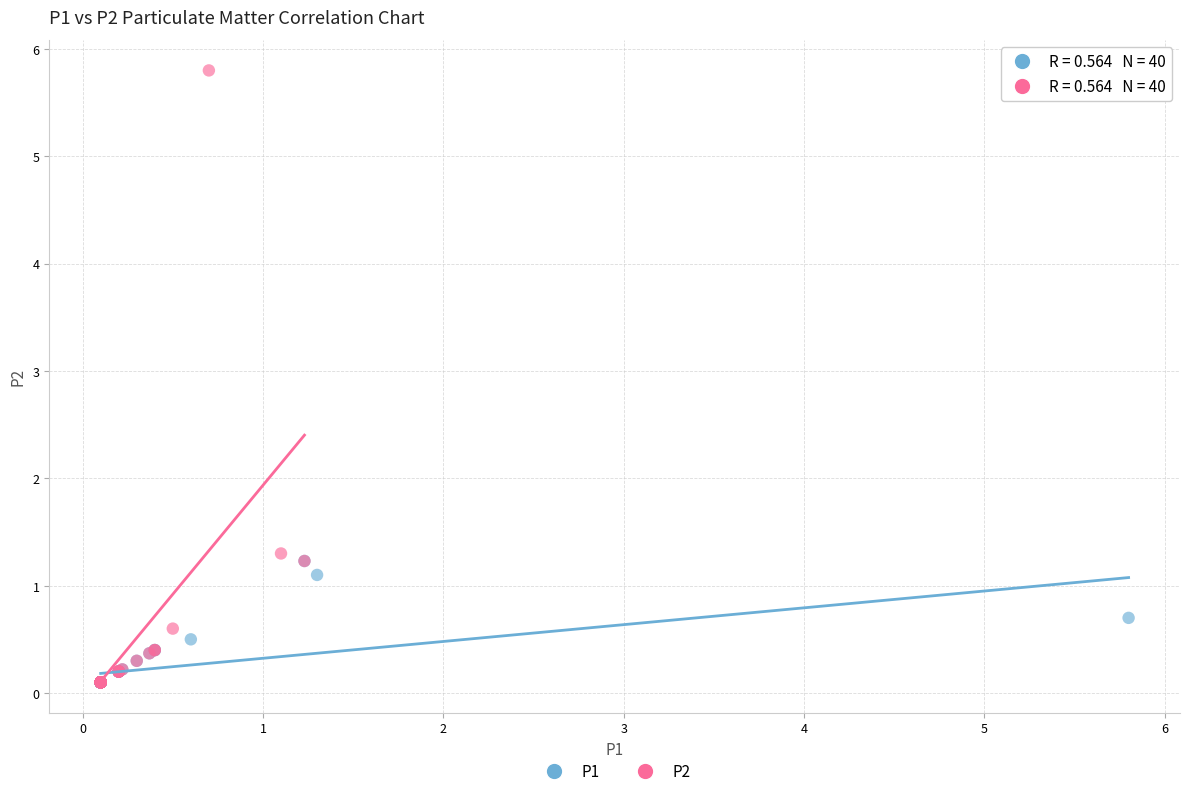

Which series reaches the maximum Y coordinate?

P2